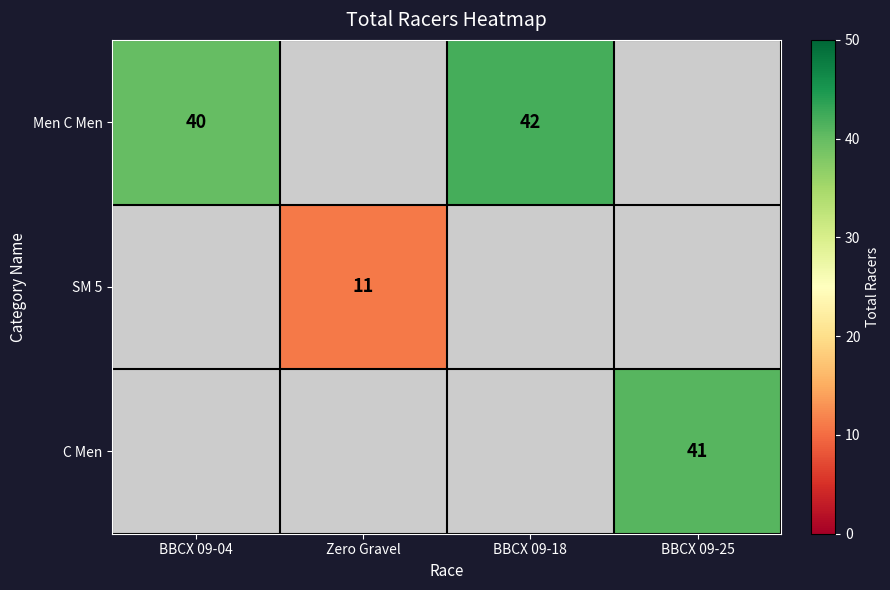

At how many categories does at least one series exceed 18?

3